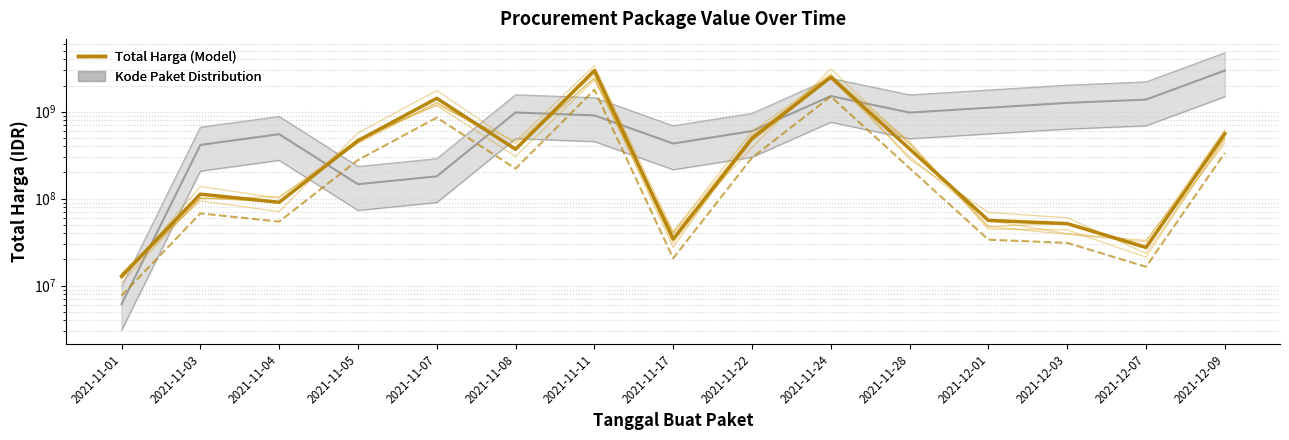

What is the smallest value displayed?

12787500